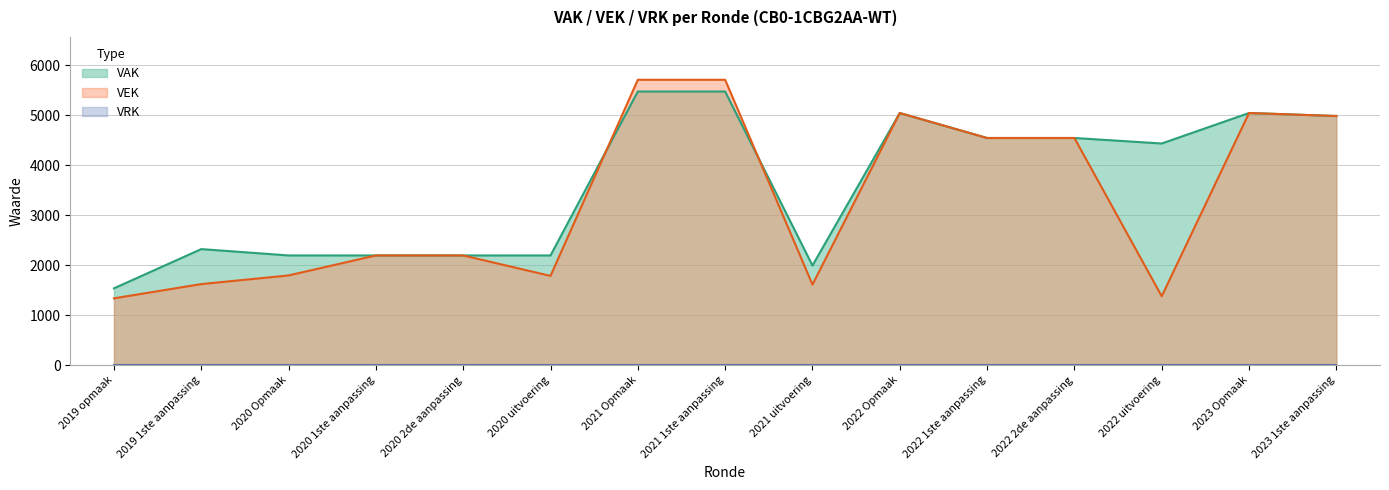

What position from the left is 2022 Opmaak?

10